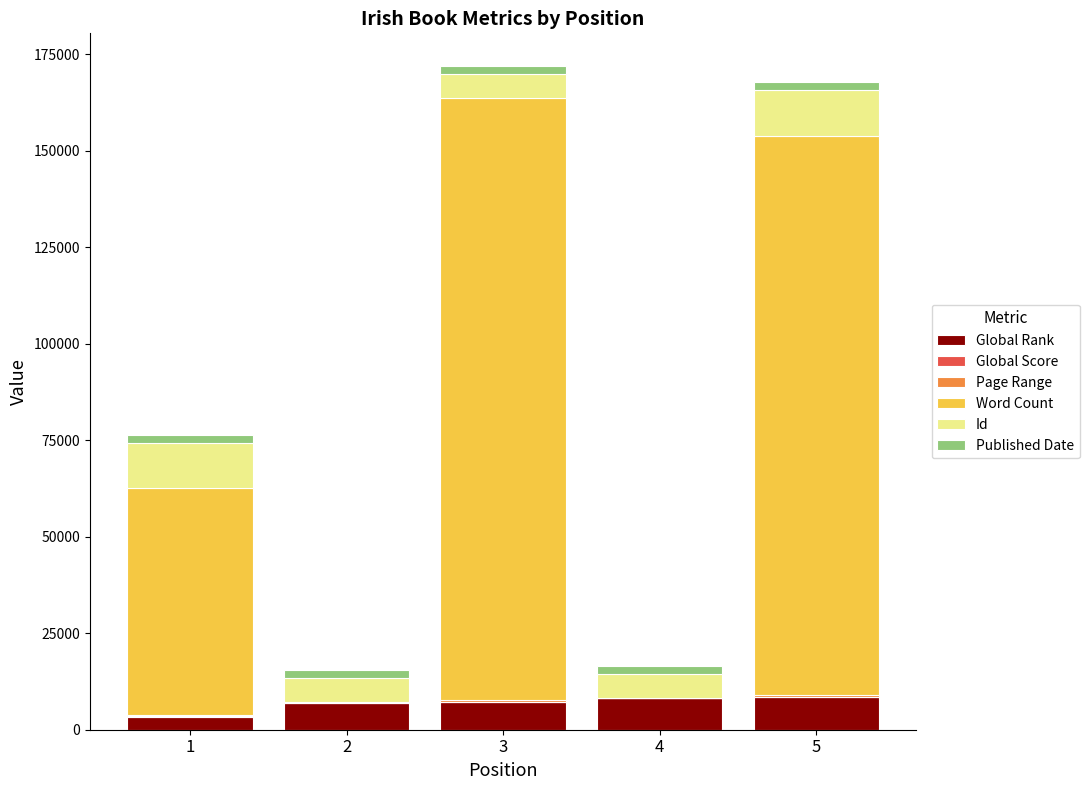

How many categories are shown in the chart?

5